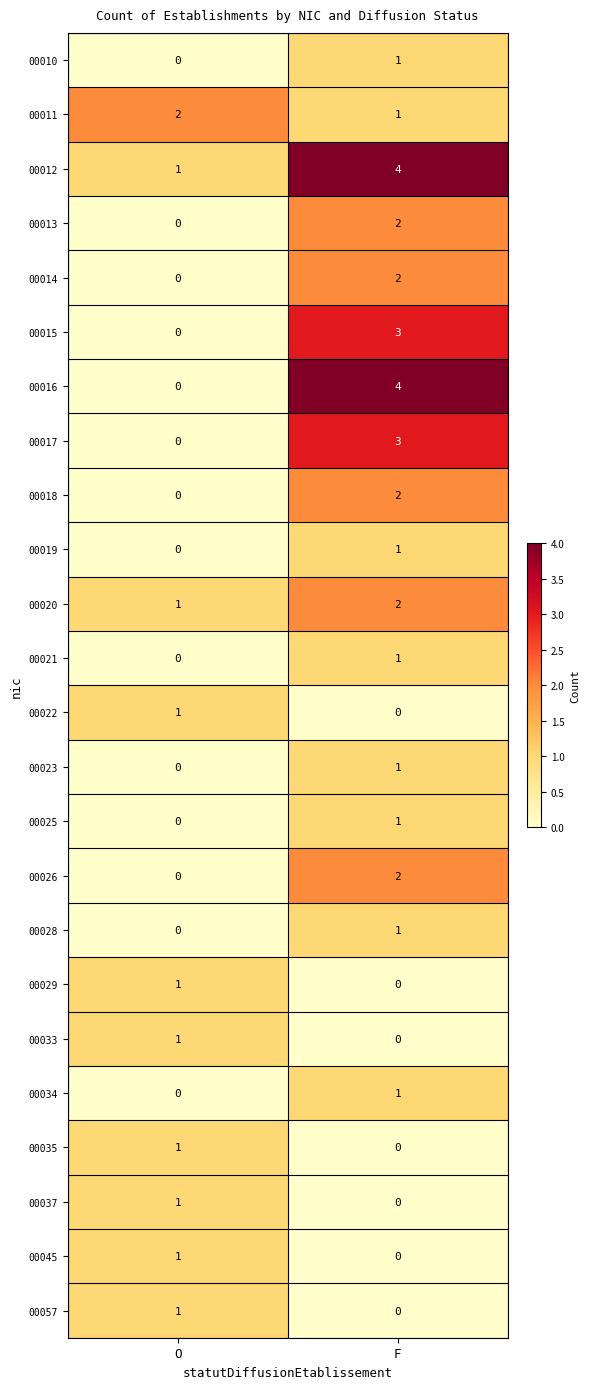

Is it true that 00028 equals 1 at F?

True